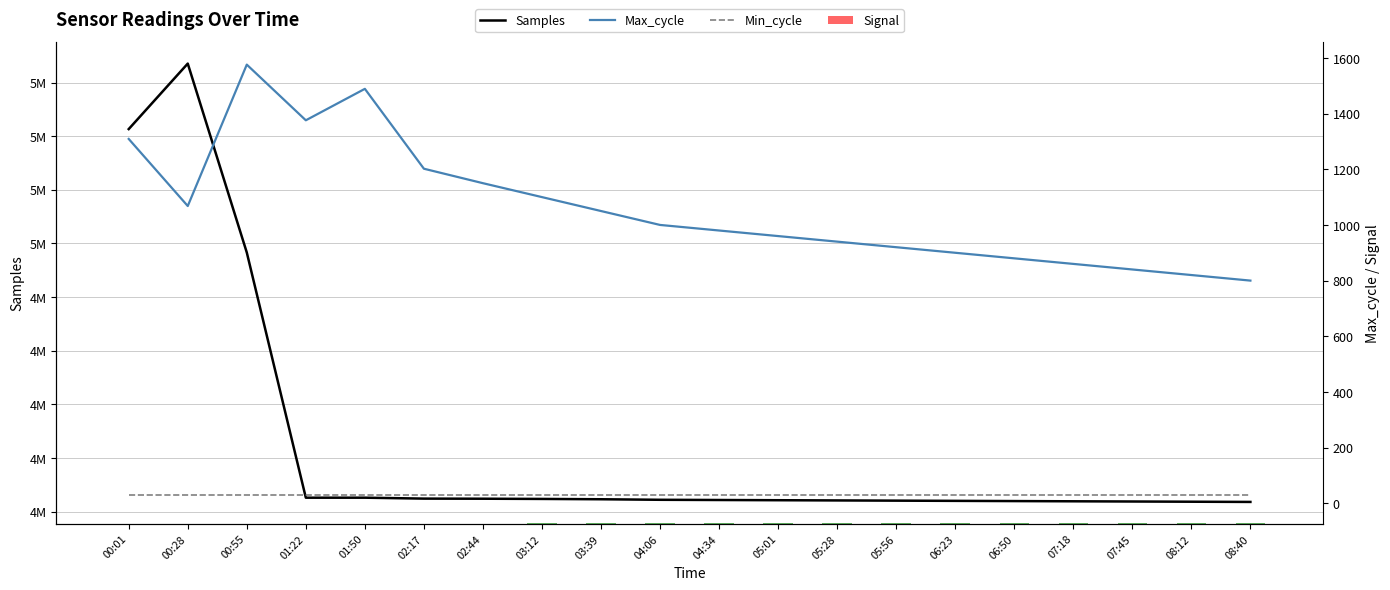

Are the bars horizontal?

No